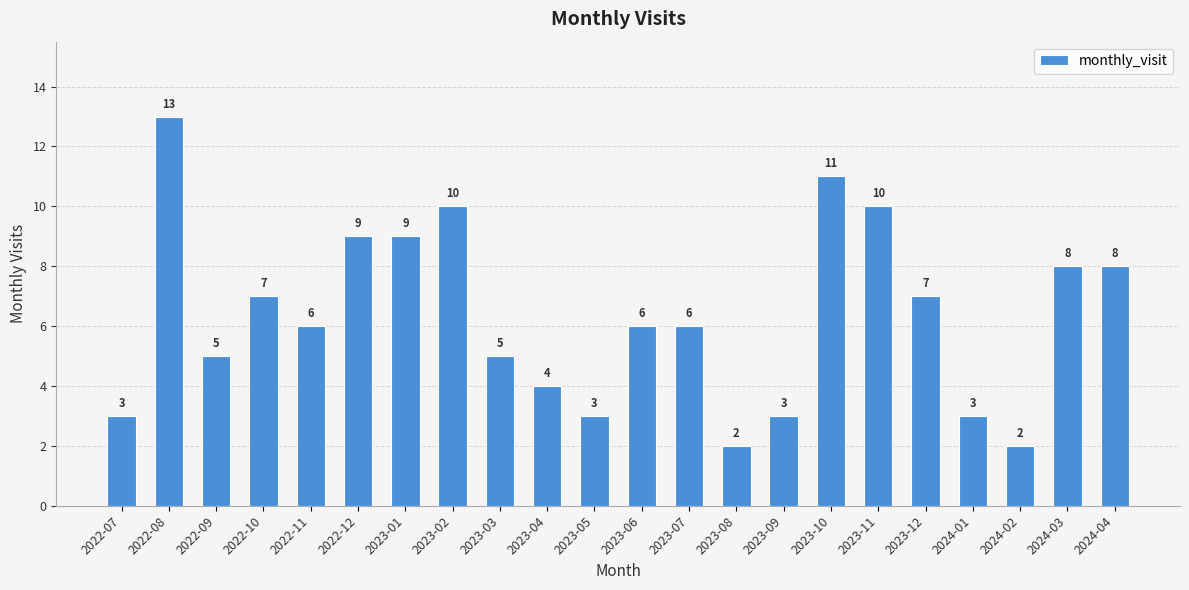

Is it true that the value at 2023-02 is 10?

True